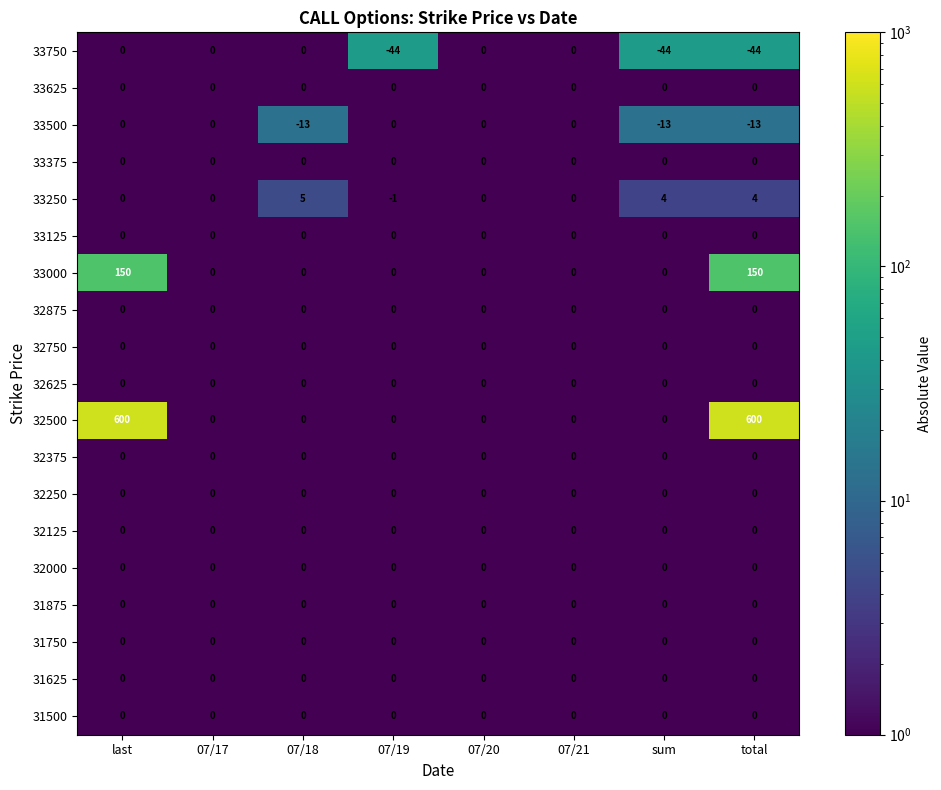

At how many categories does at least one series exceed 384?

2